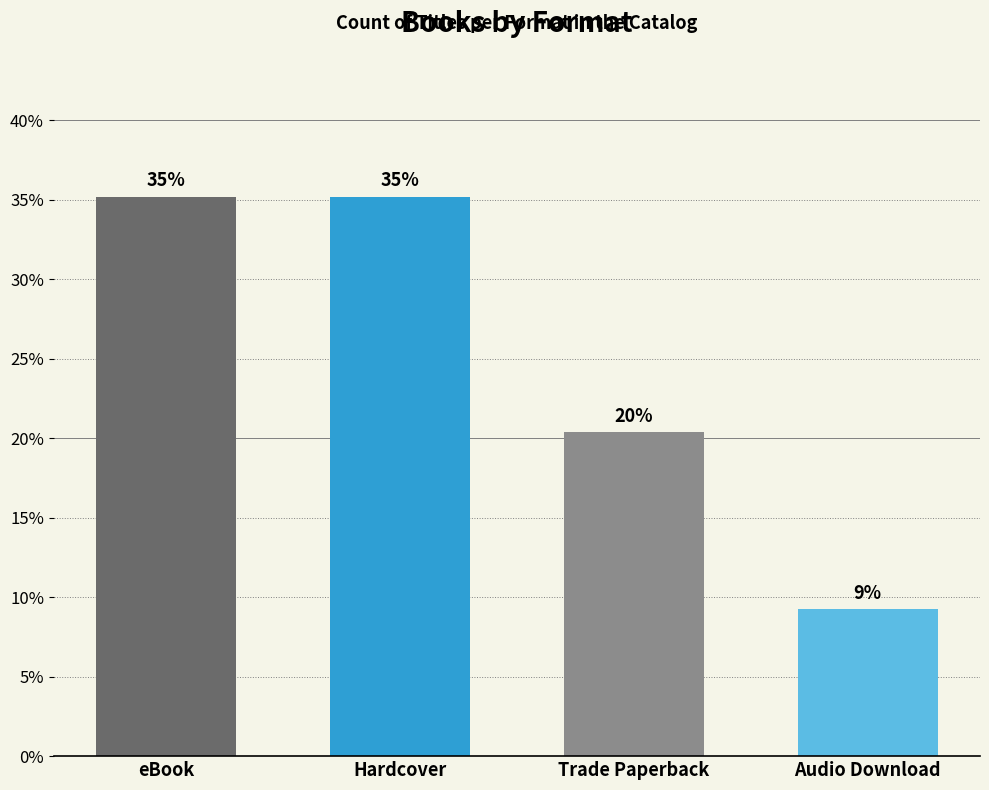

What is the greatest value displayed?

35.2